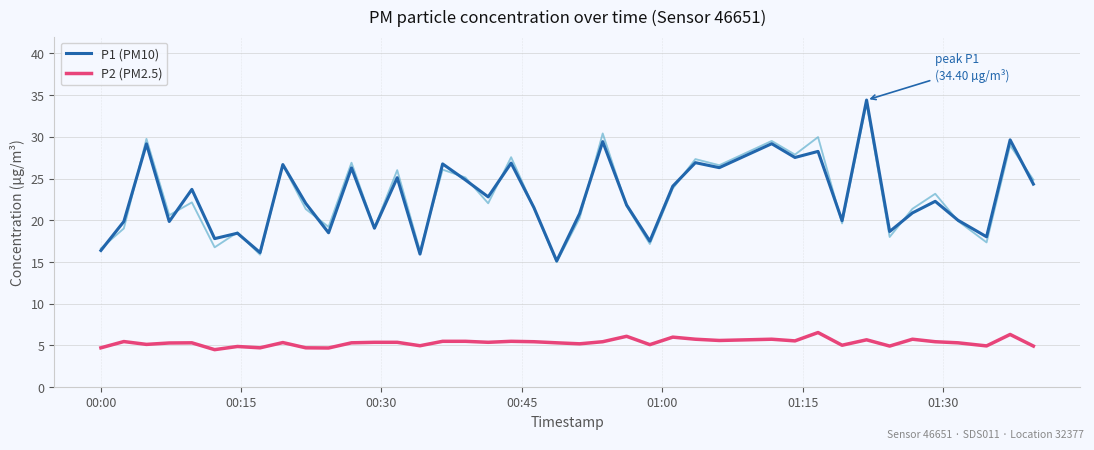

True or false: P1 (PM10) and P2 (PM2.5) intersect in this chart.

False